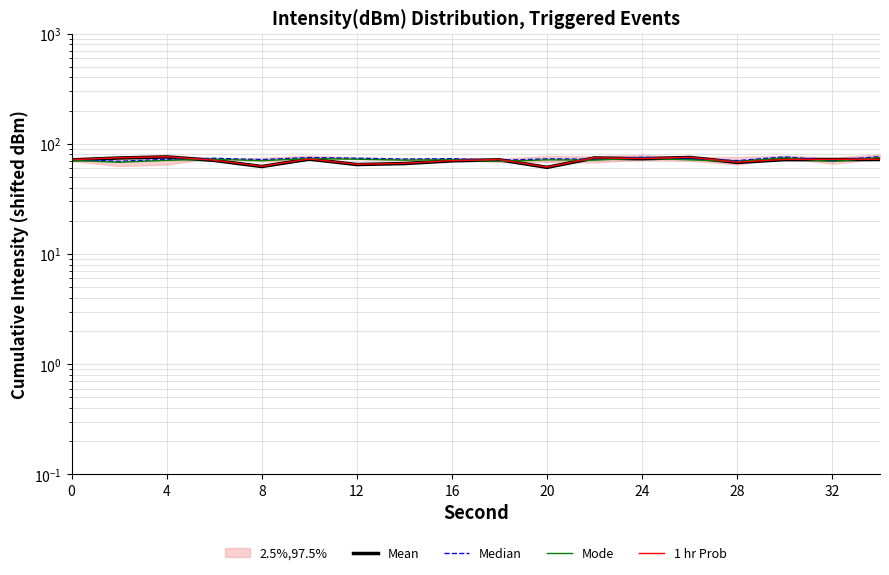

Where does the Mode series first go above 71?

12